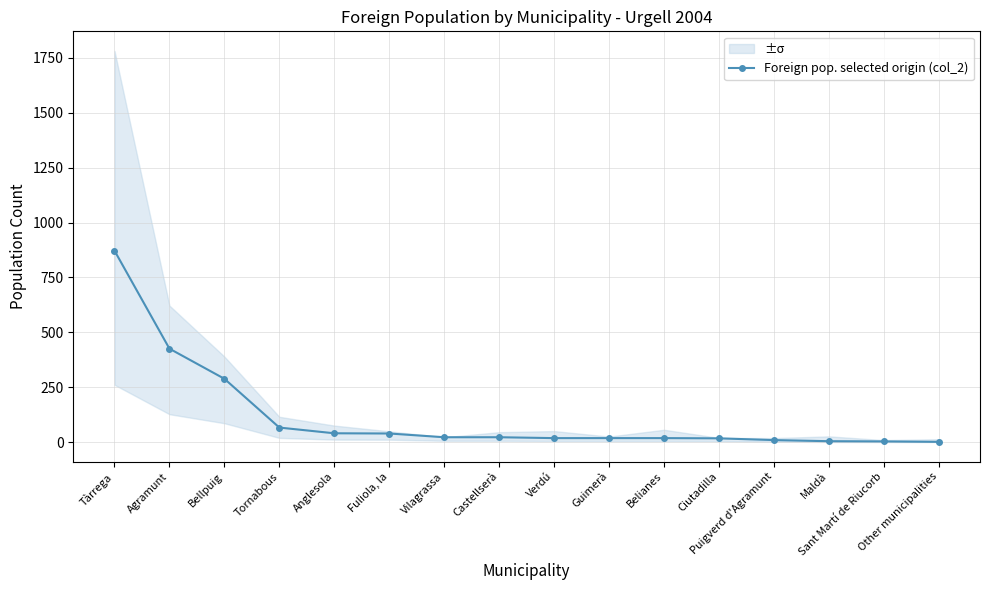

What is the difference between the values at Guimerà and Tornabous?

48